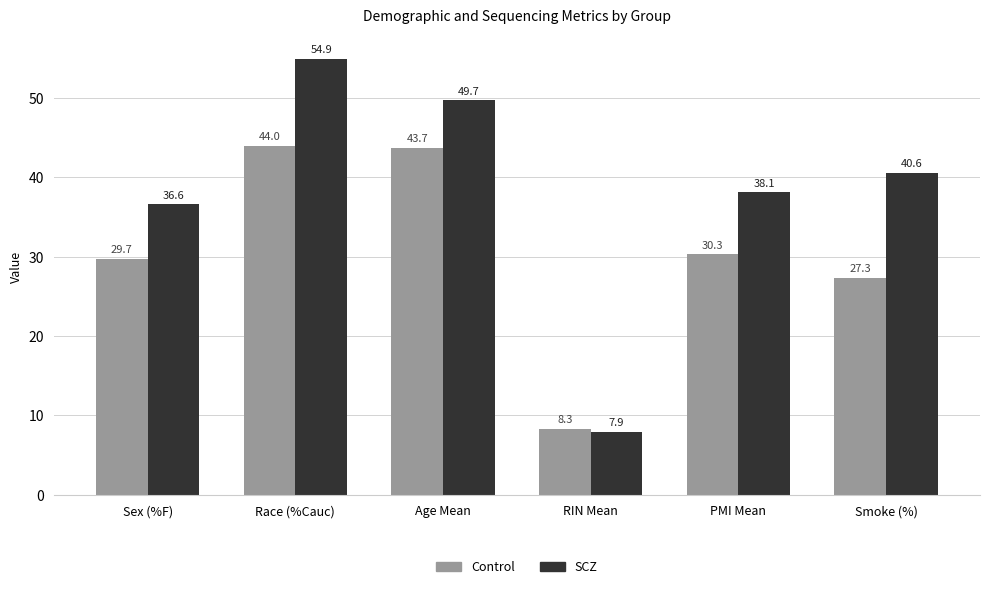

Reading left to right, list all the values displayed in this chart.

Control: 29.7	44.0	43.7	8.3	30.3	27.3
SCZ: 36.6	54.9	49.7	7.9	38.1	40.6